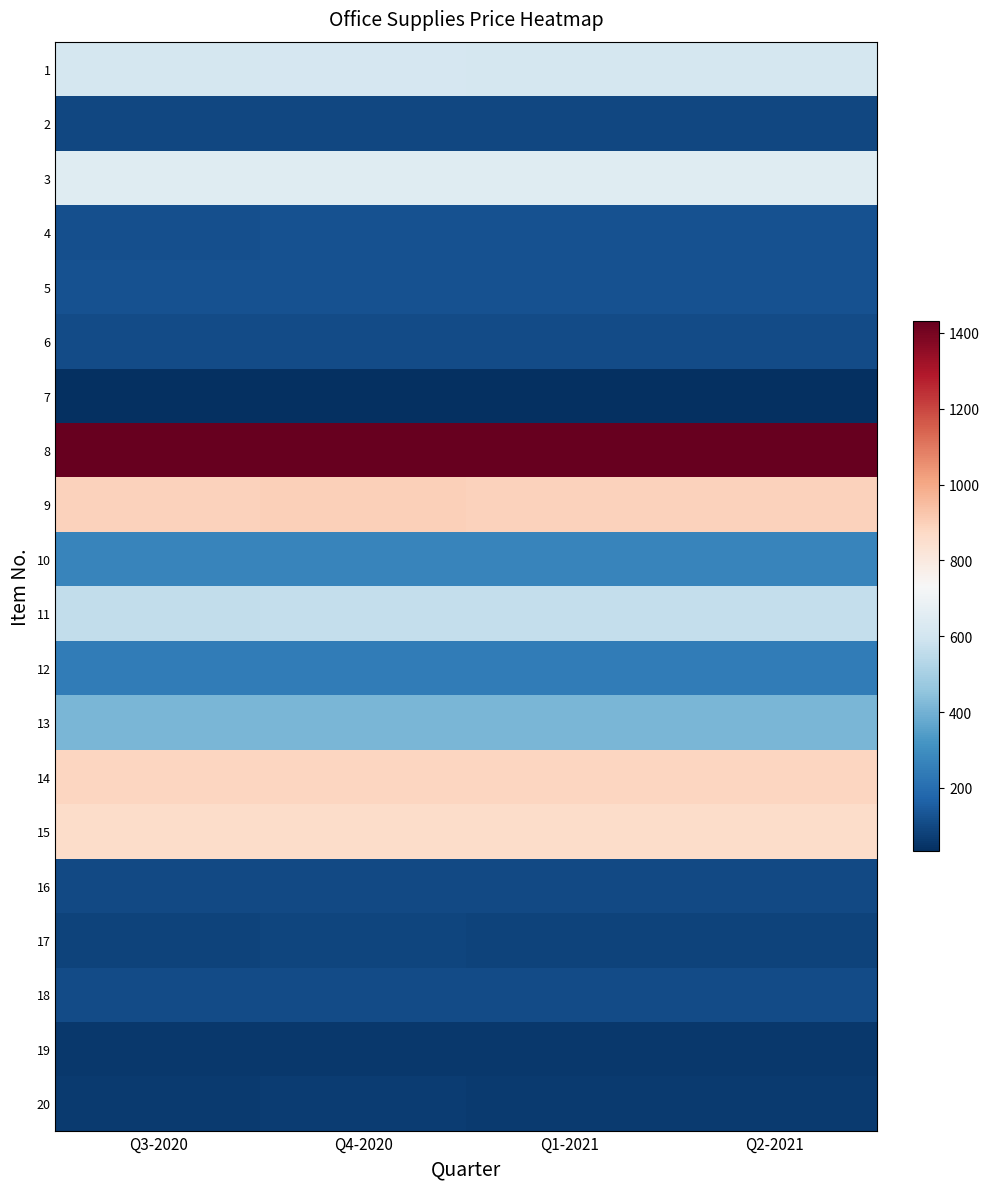

What is the greatest value displayed?

1431.6